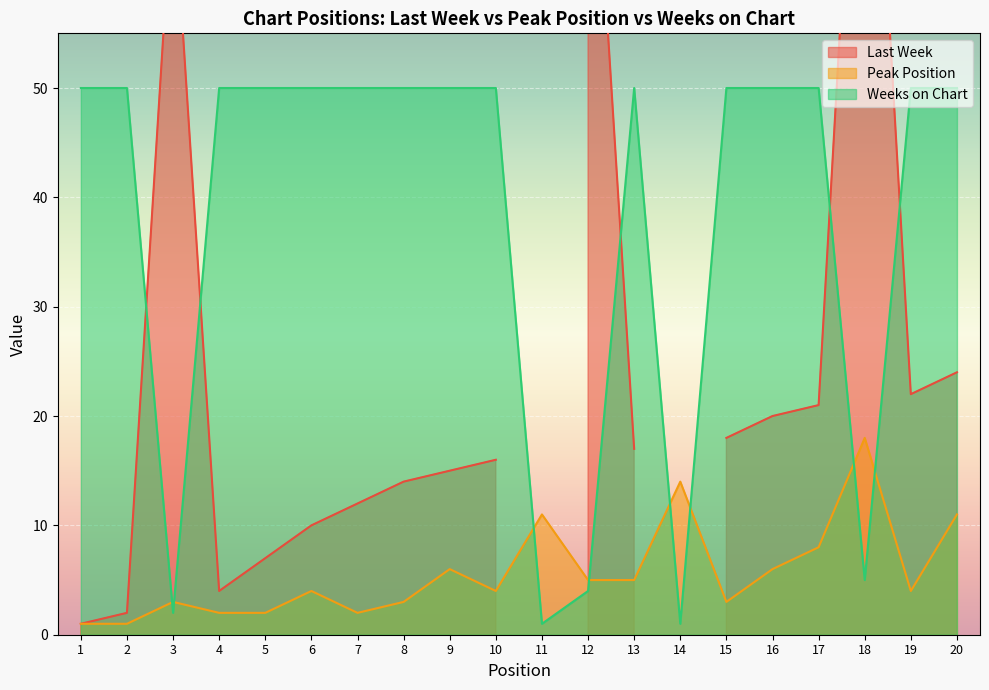

Which series has the largest total across all categories?

Weeks on Chart